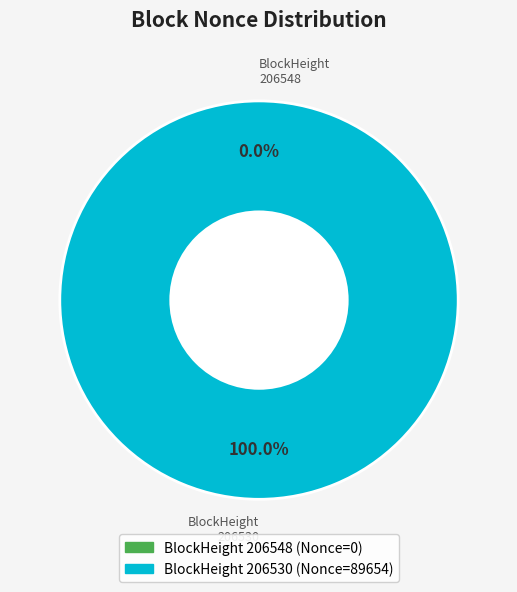

The 206530 slice represents 88% of the pie. True or false?

False